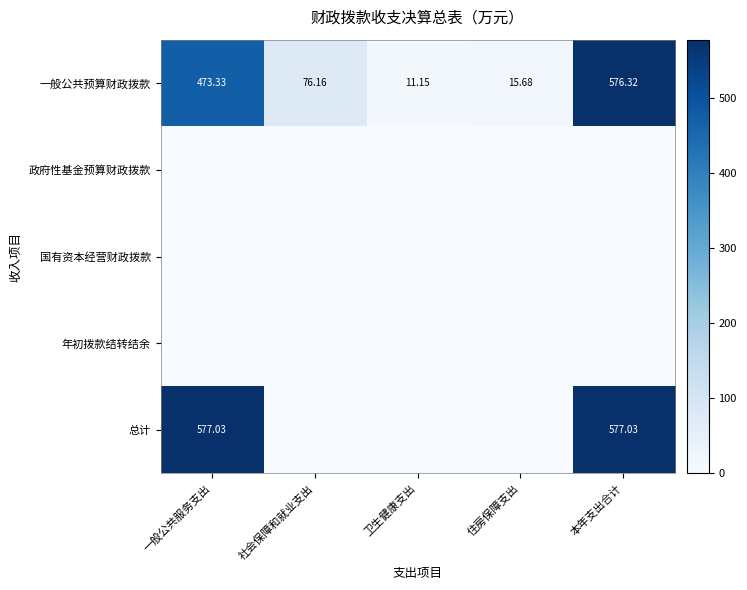

At which label is 一般公共预算财政拨款 closest to 293?

一般公共服务支出